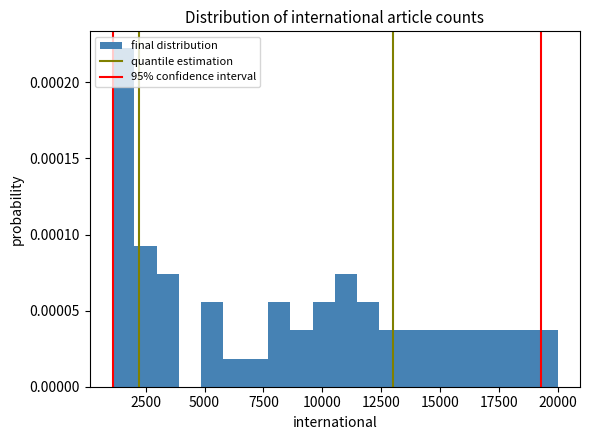

Around what value on the x-axis is the tallest bar? Give the approximate position of its centre, as read against the axis.

1500